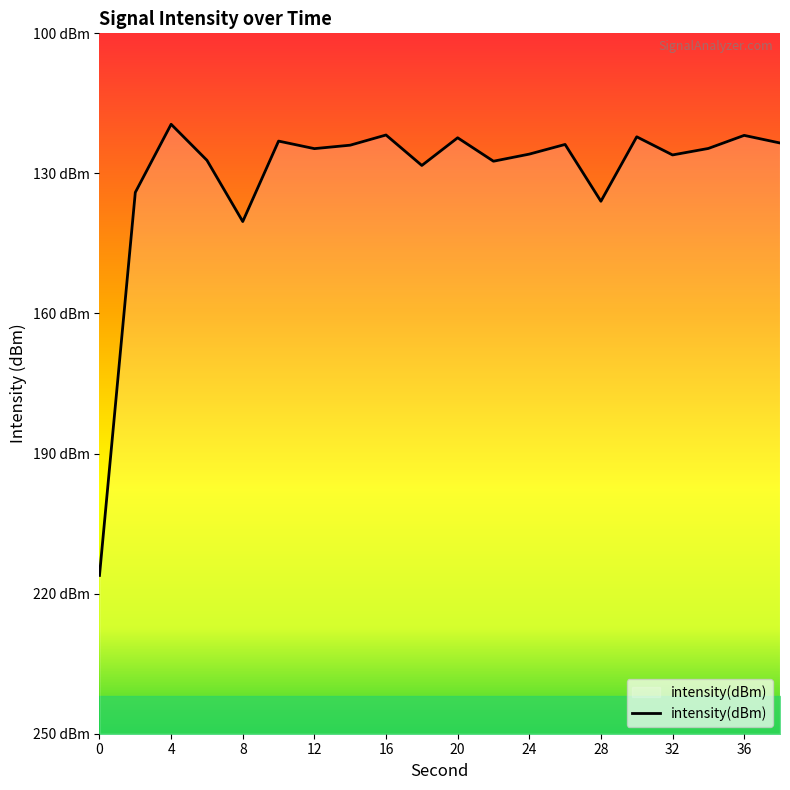

Which has a higher value, 12 or 12?

12